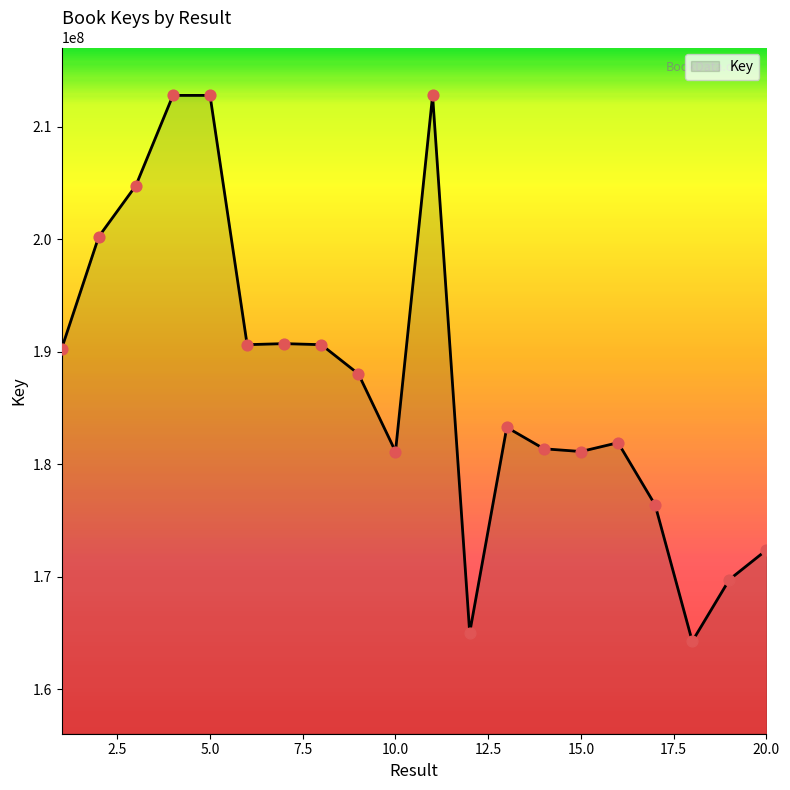

What is the difference between the maximum and minimum values?

48534018